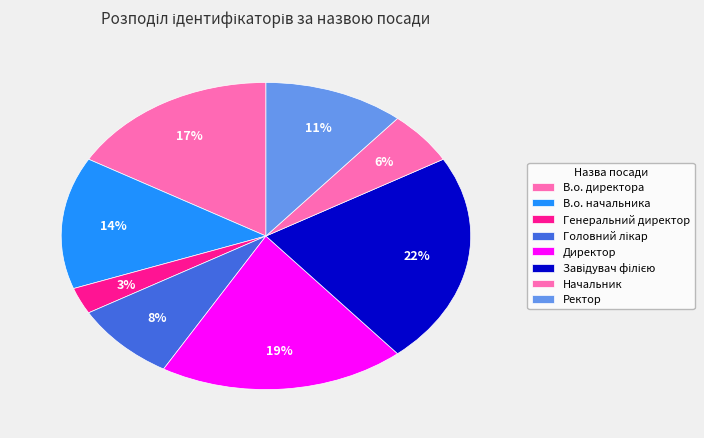

Which has a higher value, Головний лікар or Начальник?

Головний лікар